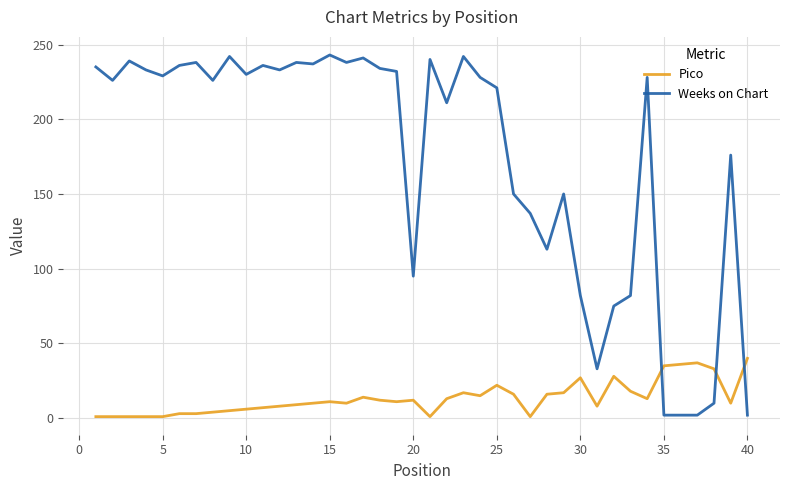

Which series ends up on top after the final intersection of Pico and Weeks on Chart?

Pico